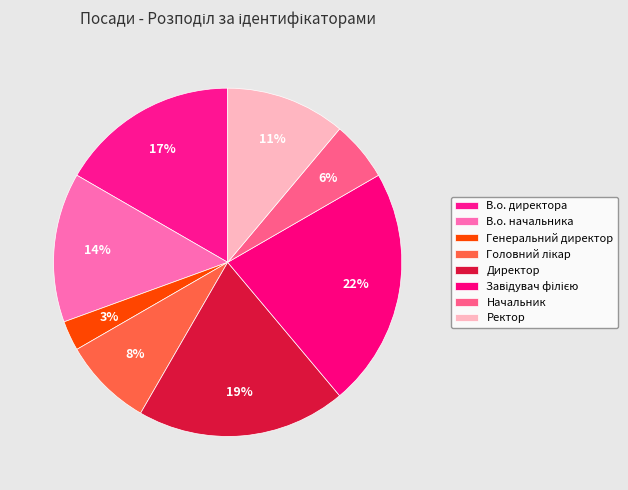

Count the number of slices in the pie.

8